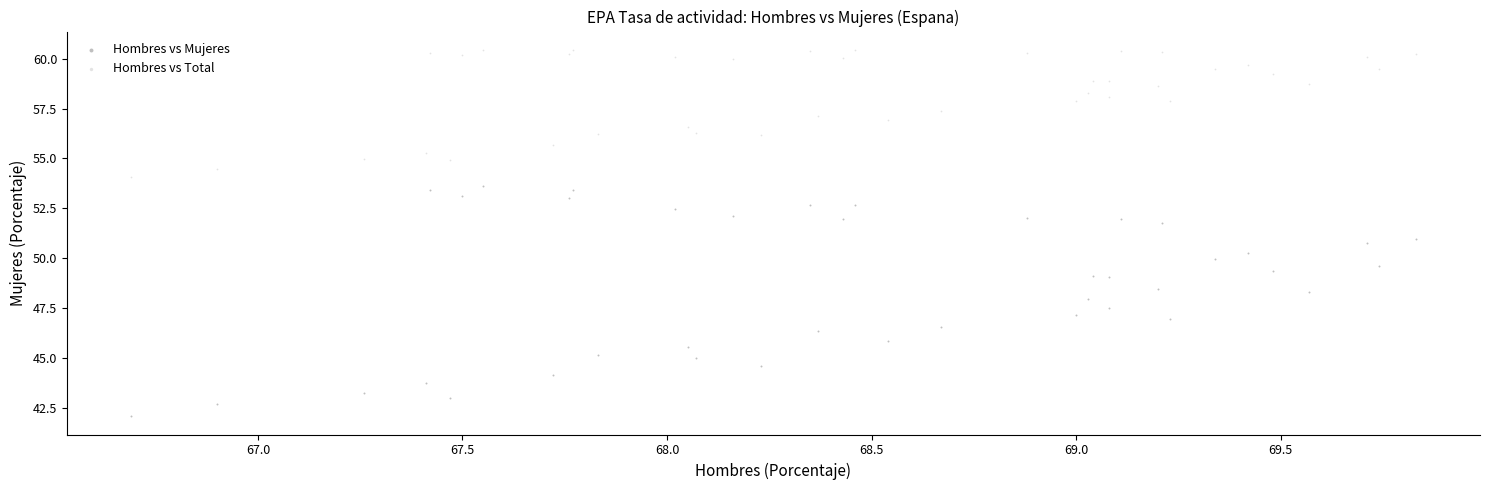

Which series has the widest spread of Y values?

Hombres vs Mujeres